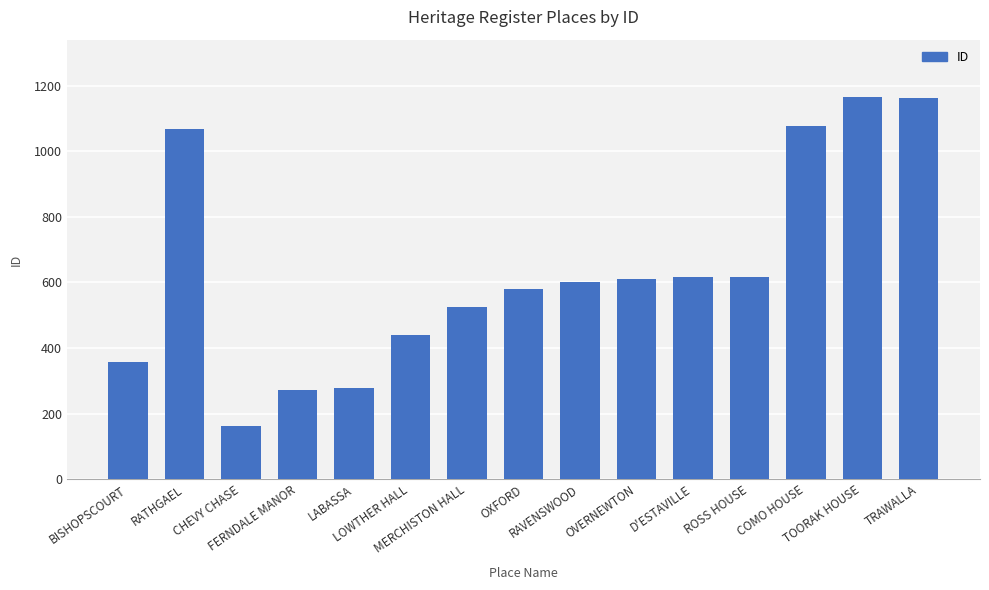

What is the difference between the maximum and minimum values?

1004